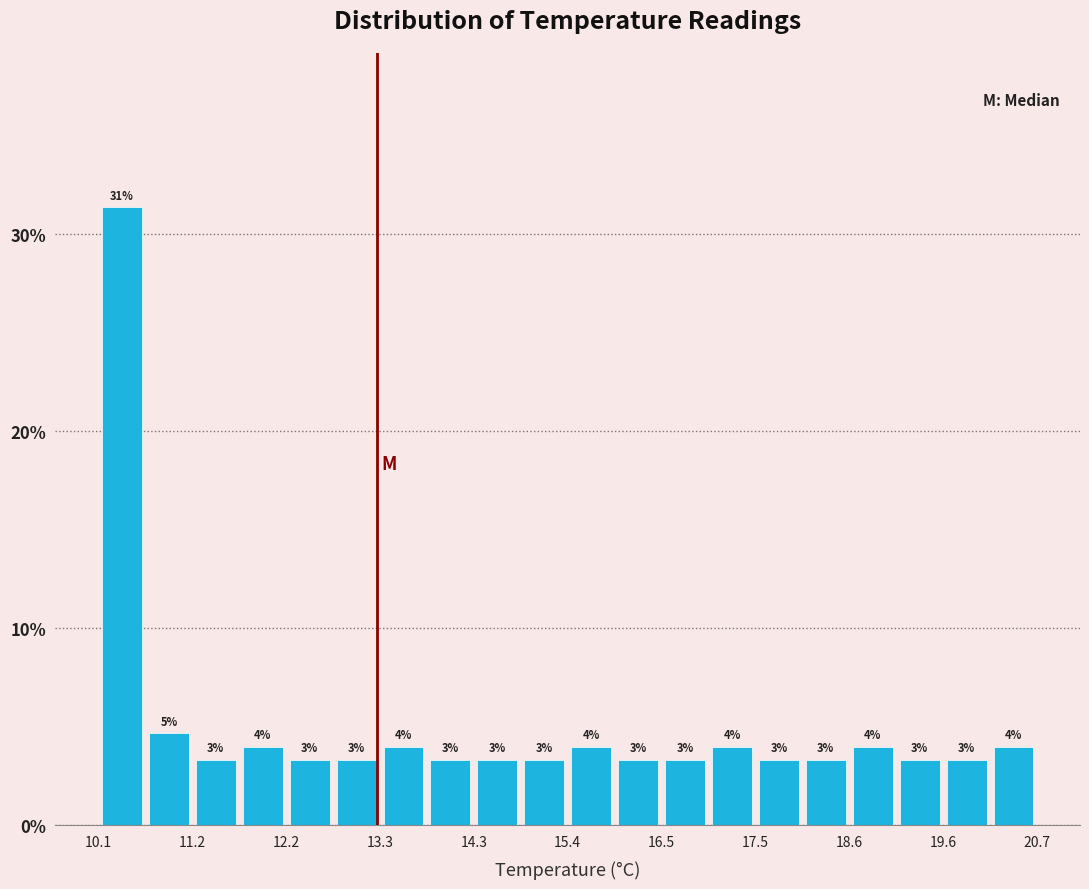

Read against the x-axis, roughly where is the centre of the tallest bar?

10.4